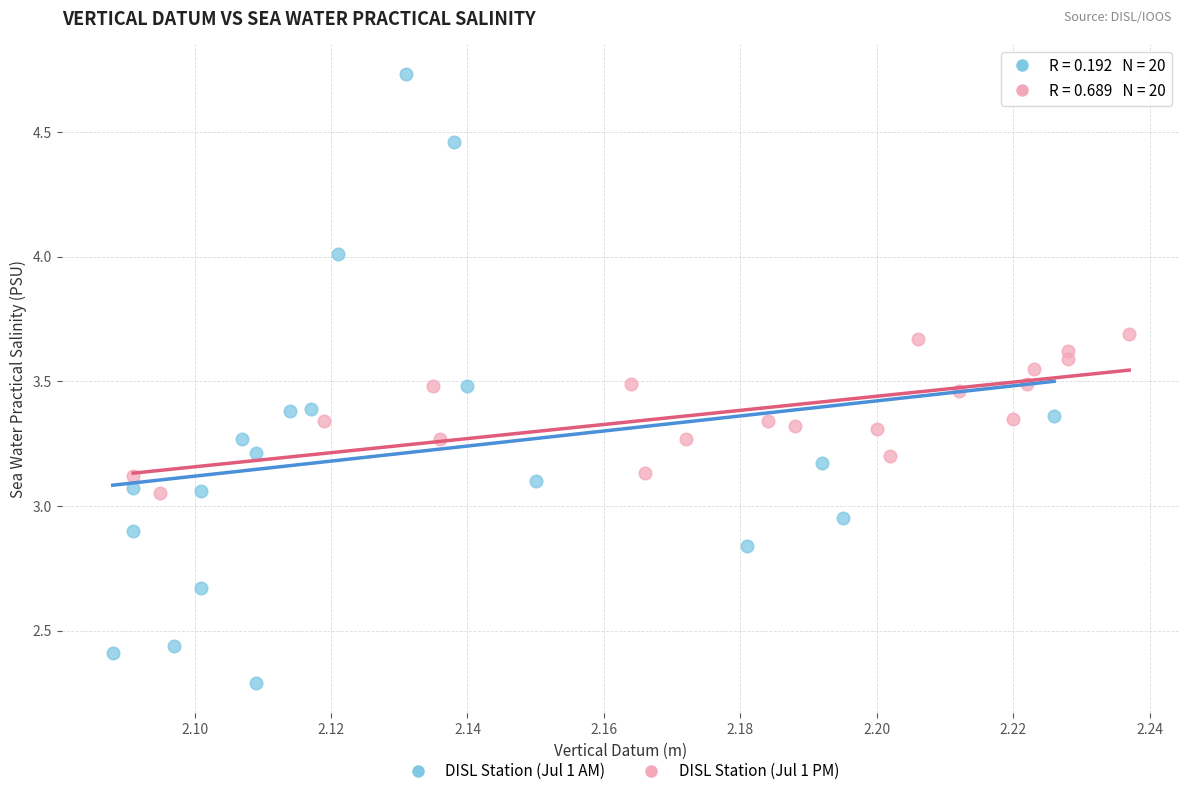

Which series has the widest spread of Y values?

DISL Station (Jul 1 AM)